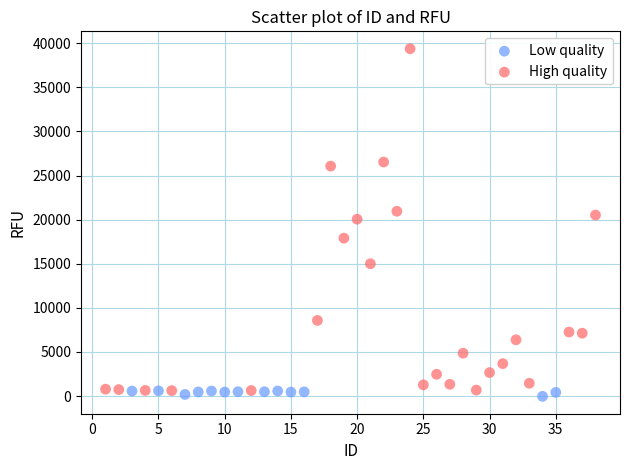

Which series reaches the minimum Y coordinate?

Low quality